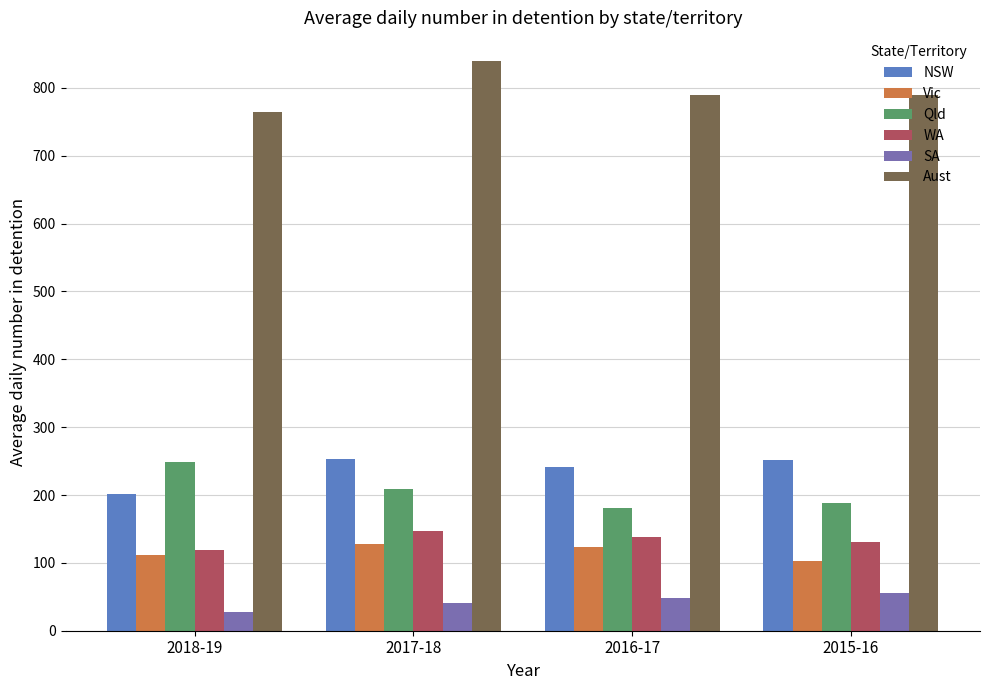

The value of NSW at 2017-18 is 253.0. True or false?

True